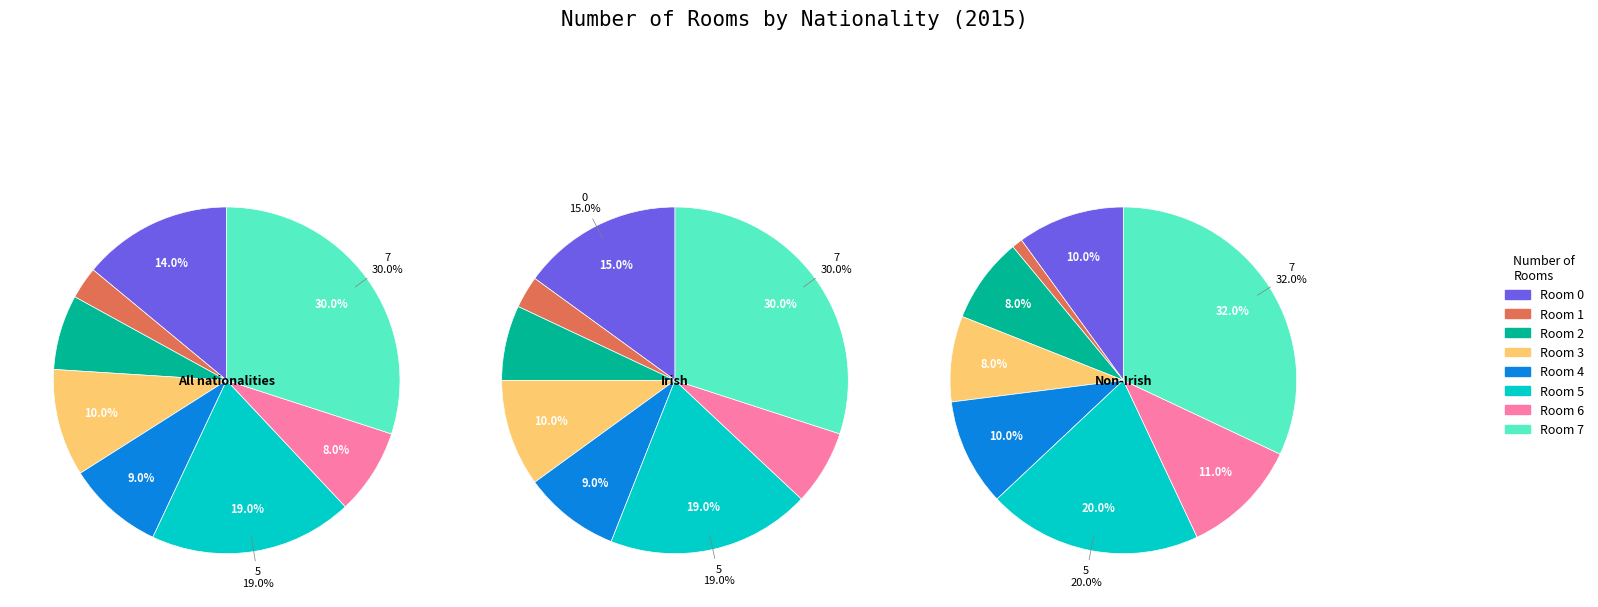

Do 7 and 3 together represent more than half of the pie?

No